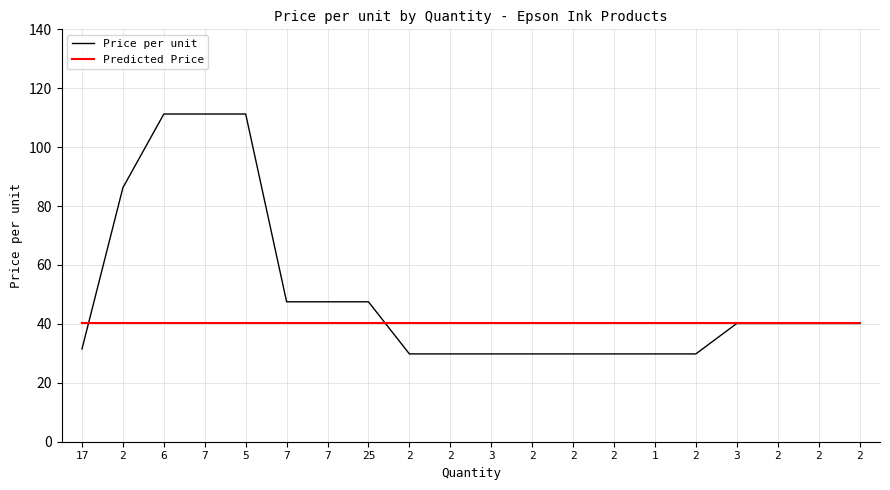

What are all the series names shown in the legend?

Price per unit, Predicted Price